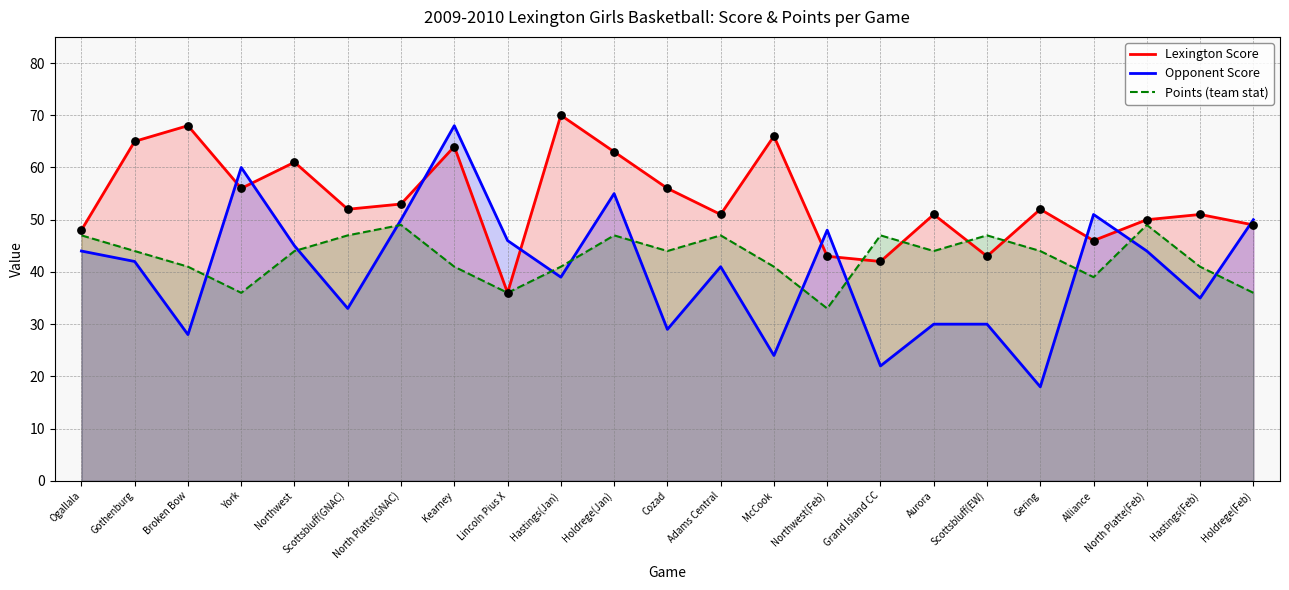

Is the value of Lexington Score at Aurora greater than the value of Opponent Score at Broken Bow?

Yes